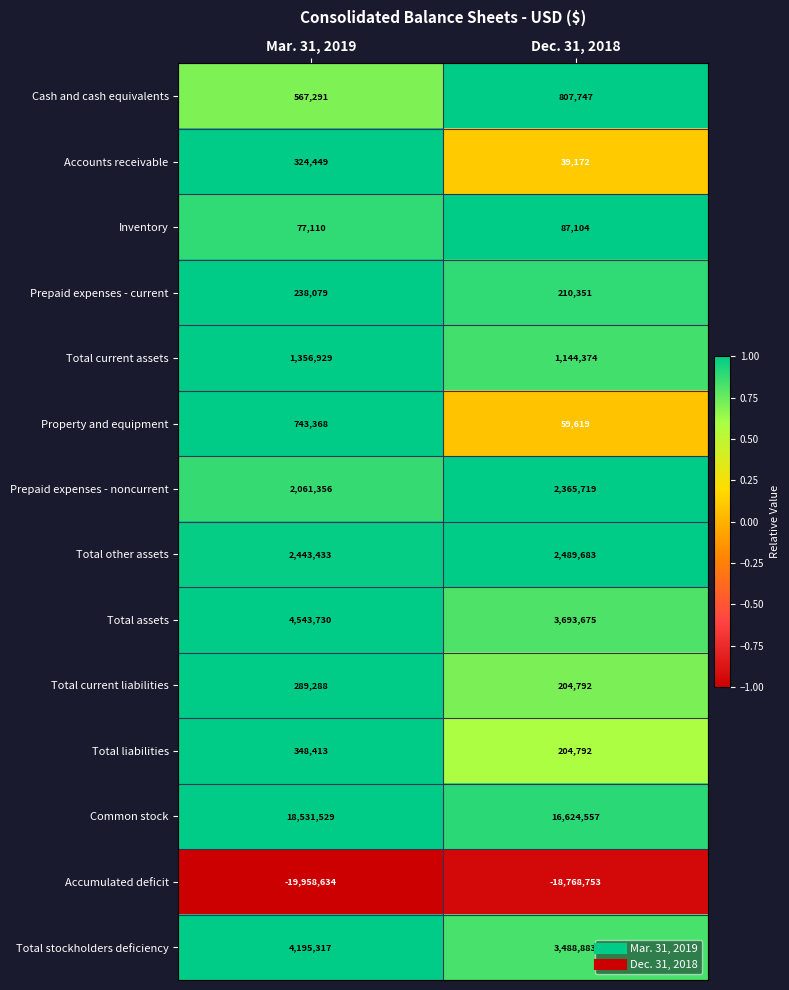

Which label corresponds to the smallest value in the chart?

Mar. 31, 2019